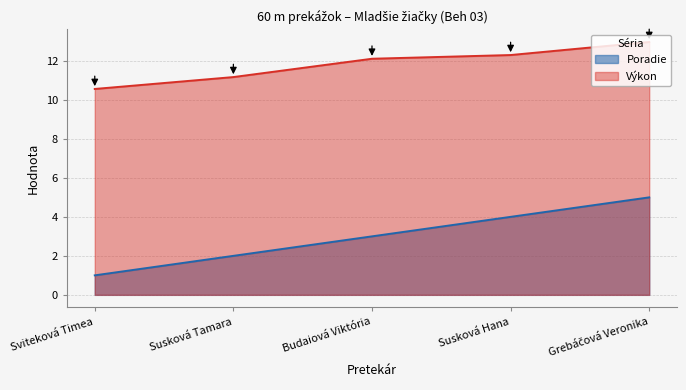

How many lines are shown in the chart?

2